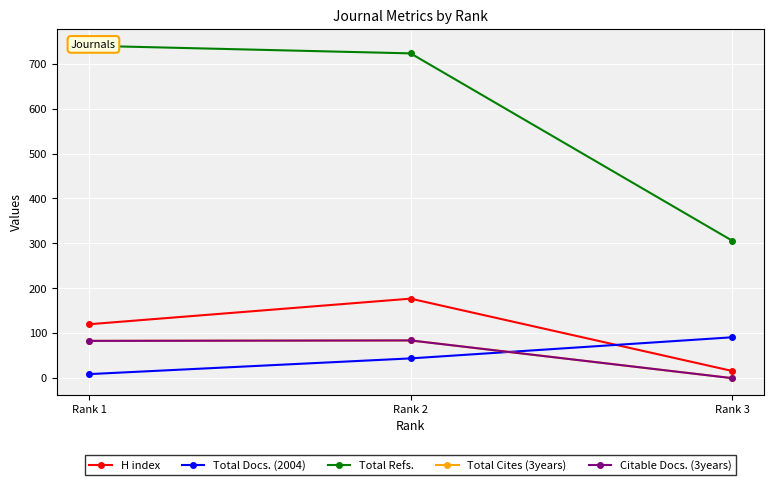

List the series in order of their peak value, highest first.

Total Refs., H index, Total Docs. (2004), Total Cites (3years), Citable Docs. (3years)